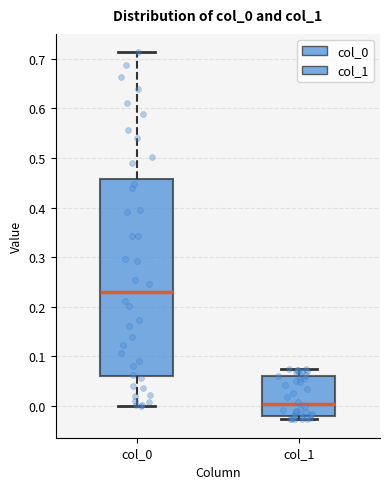

Reading left to right, transcribe this box plot: for each box, give where its median line is, the range the box spans, and where its two whiskers end, as read against the y-axis. The values are not printed on the chart, so give them approximately, as read against the axis.

col_0: median 0.23, box 0.06 to 0.46, whiskers 0.00 to 0.71
col_1: median 0.00, box -0.02 to 0.06, whiskers -0.03 to 0.07